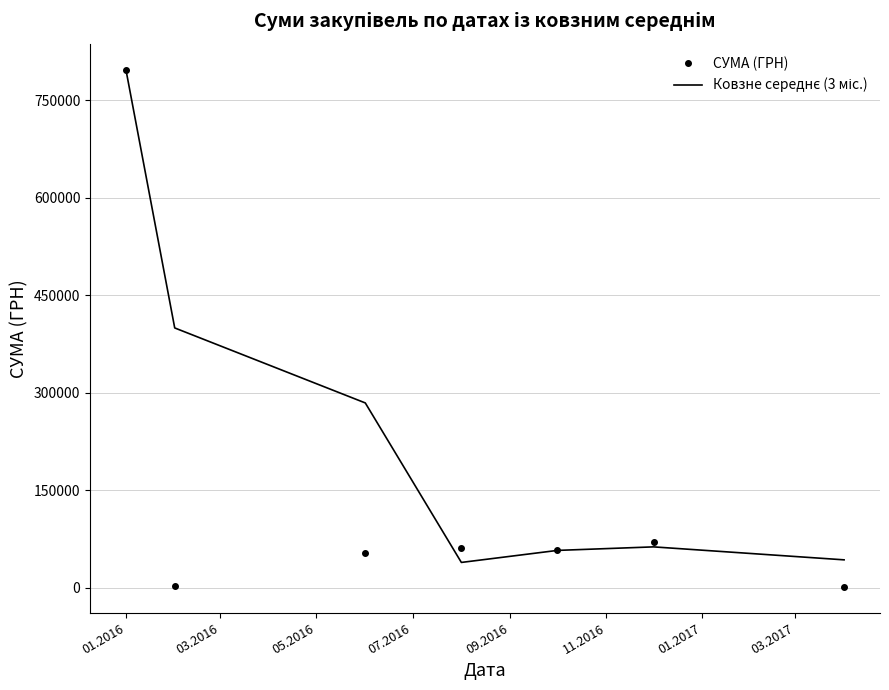

Which series has the widest spread of values?

СУМА (ГРН)